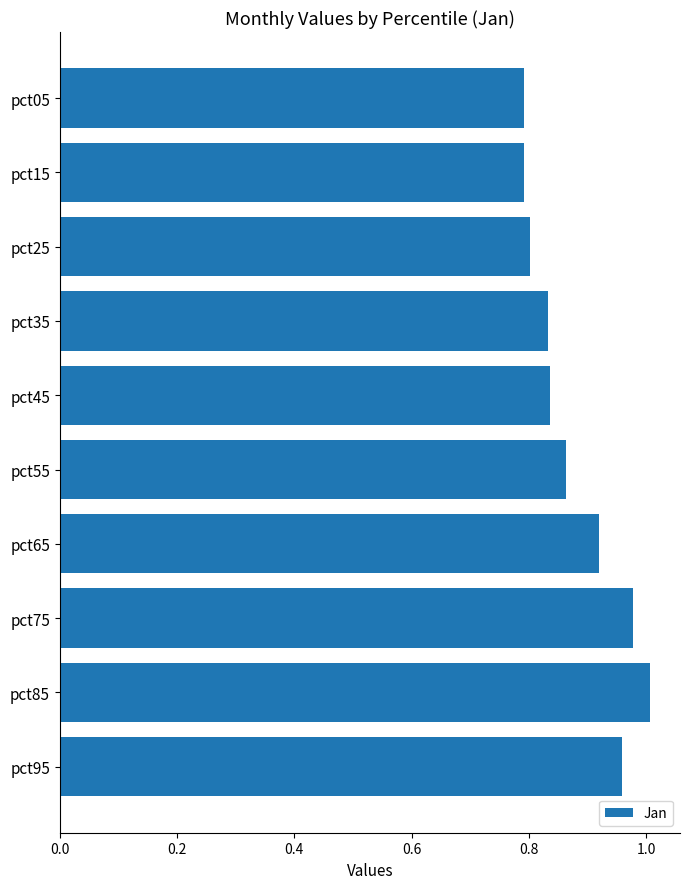

The chart shows a value of 1.3 at pct65. True or false?

False